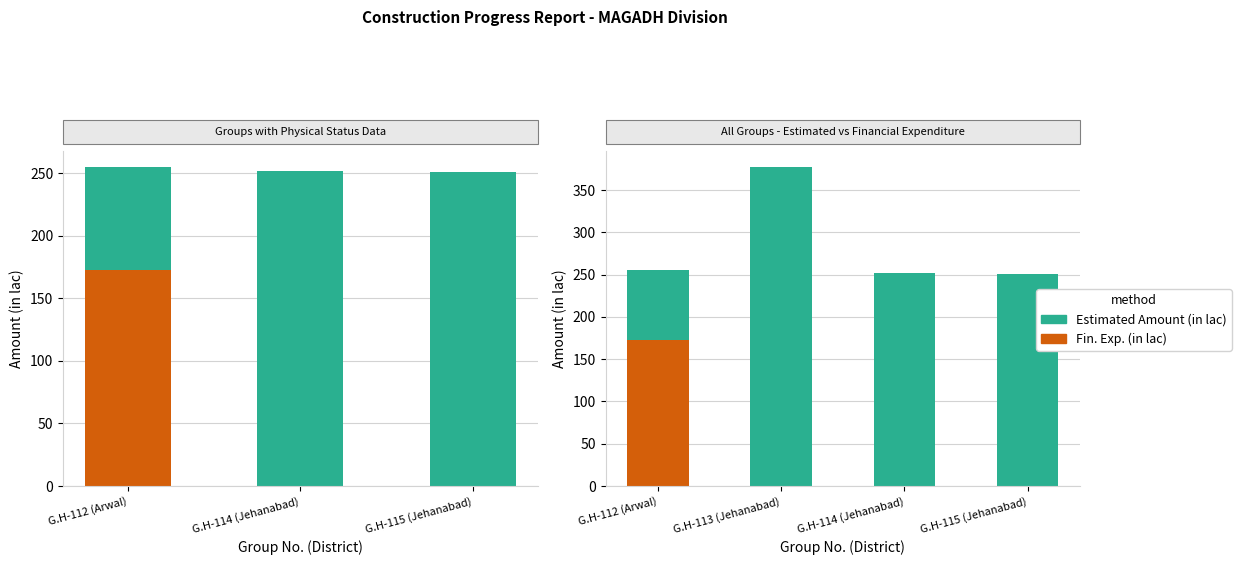

Which series has the largest total across all categories?

Estimated Amount (in lac)